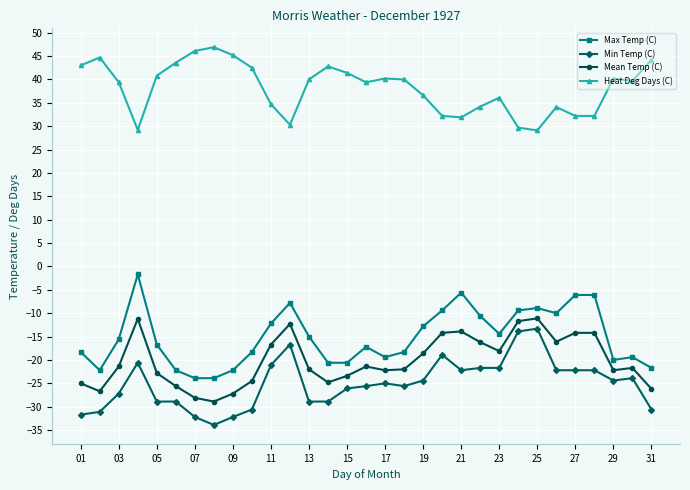

What is the lowest value of the Max Temp (C) series?

-23.9